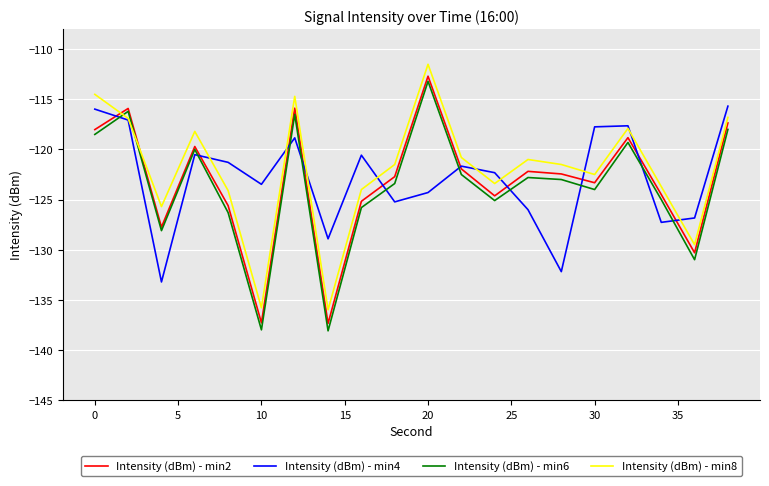

Does the chart have visible grid lines?

Yes